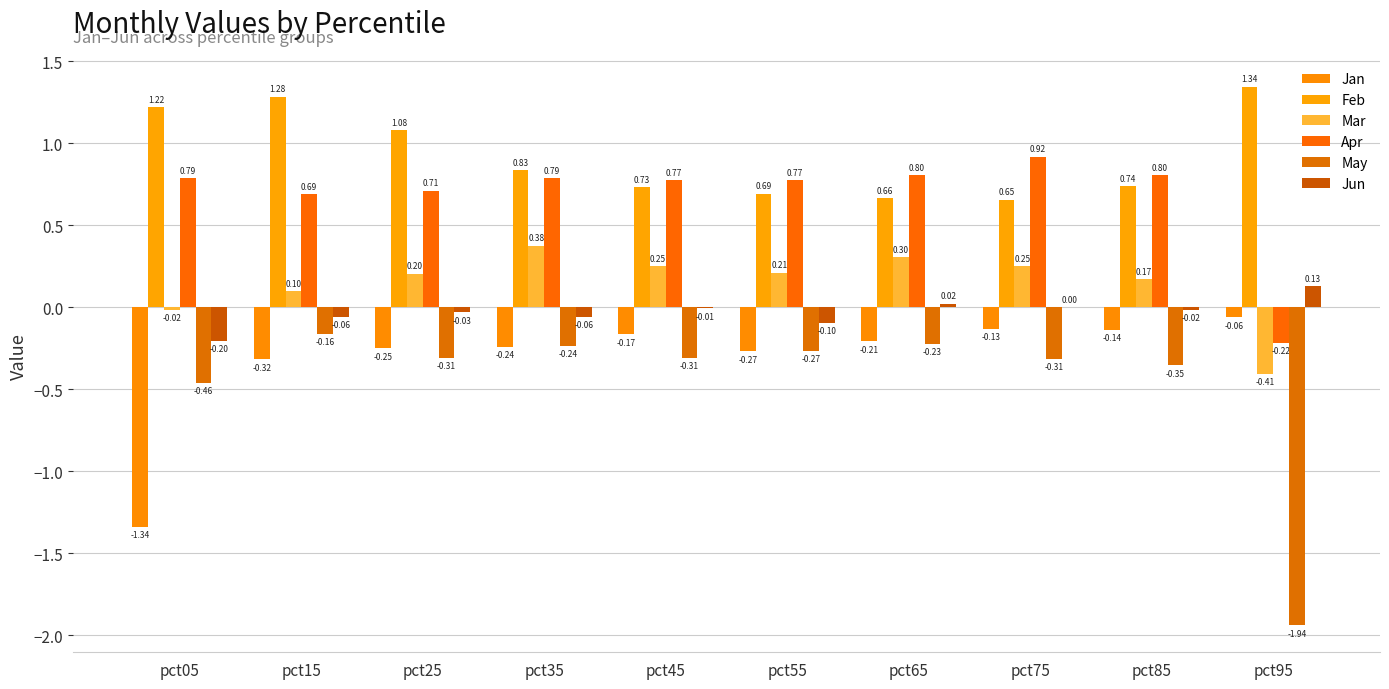

What is the minimum value for Jun?

-0.2